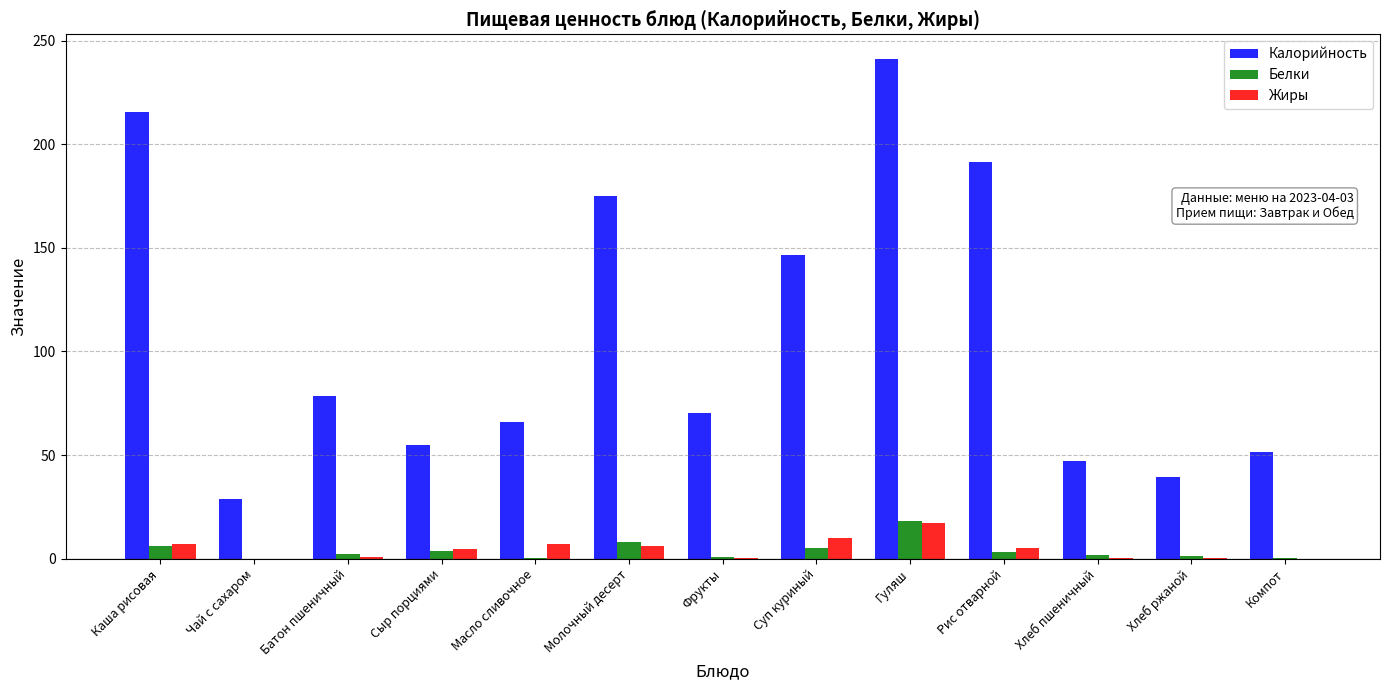

What is the sum of the Белки values at Фрукты and Чай с сахаром?

0.6